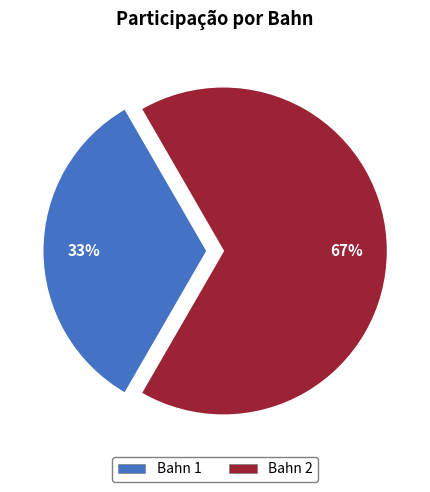

What is the largest slice in the pie chart?

Bahn 2